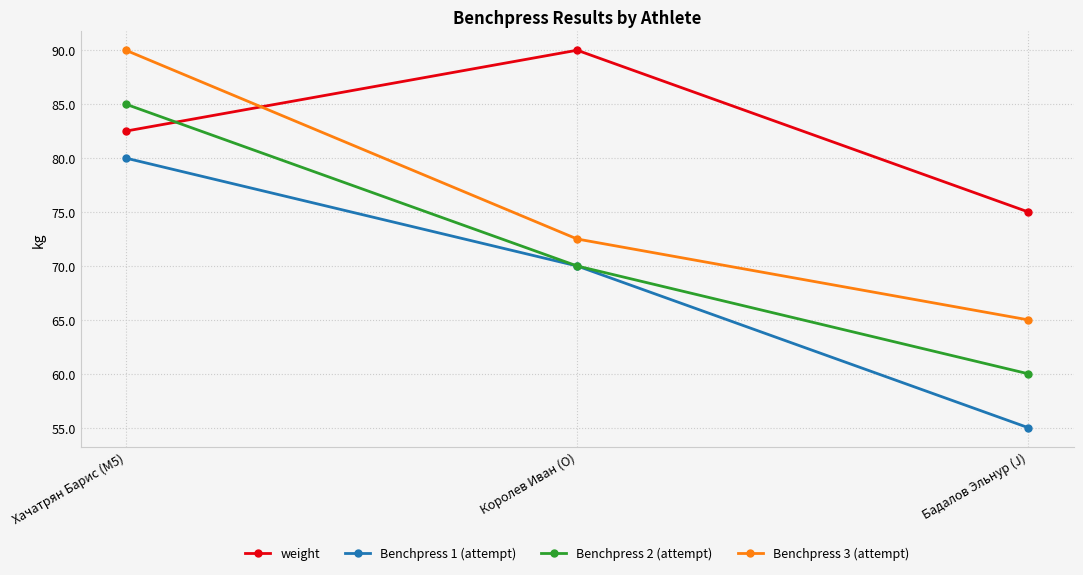

How many Benchpress 3 (attempt) values are between 65 and 90?

3